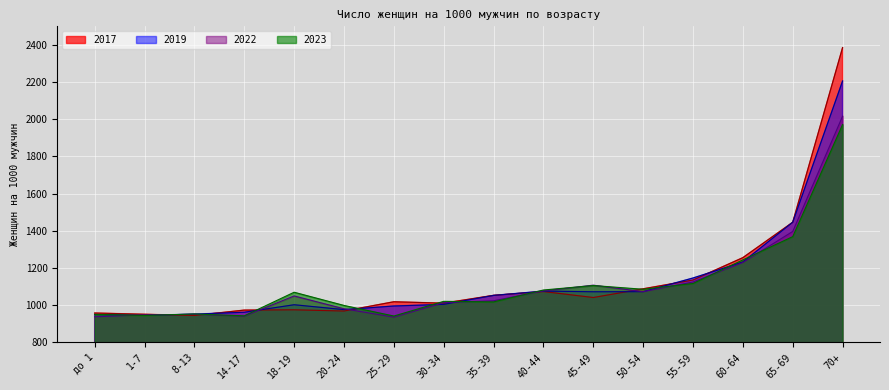

How many data points does each series have?

16